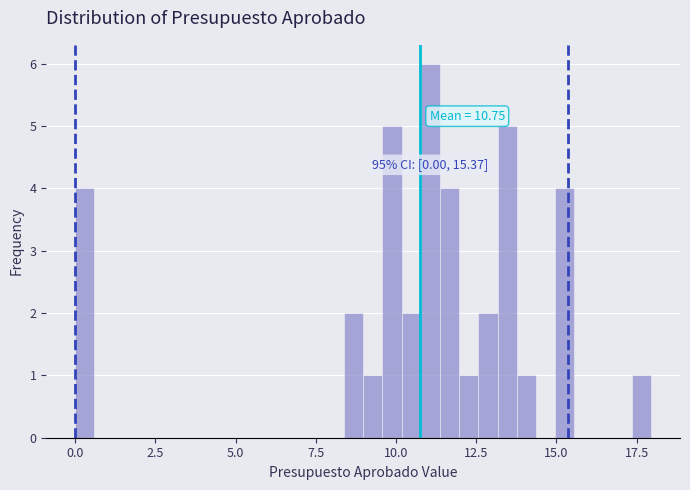

Around what value on the x-axis is the tallest bar? Give the approximate position of its centre, as read against the axis.

11.0